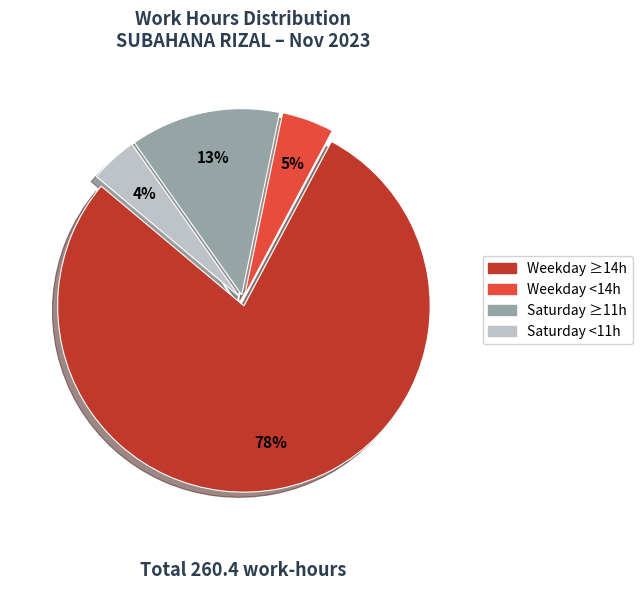

Does any single category account for the majority?

Yes